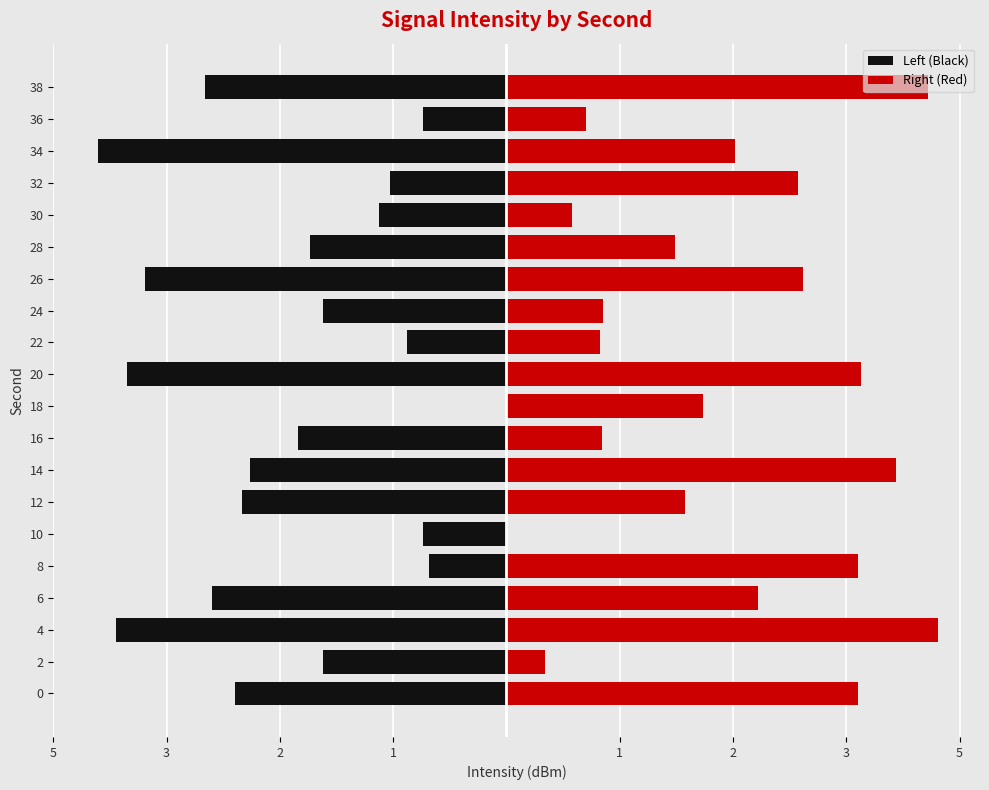

What are all the series names shown in the legend?

Left (Black), Right (Red)